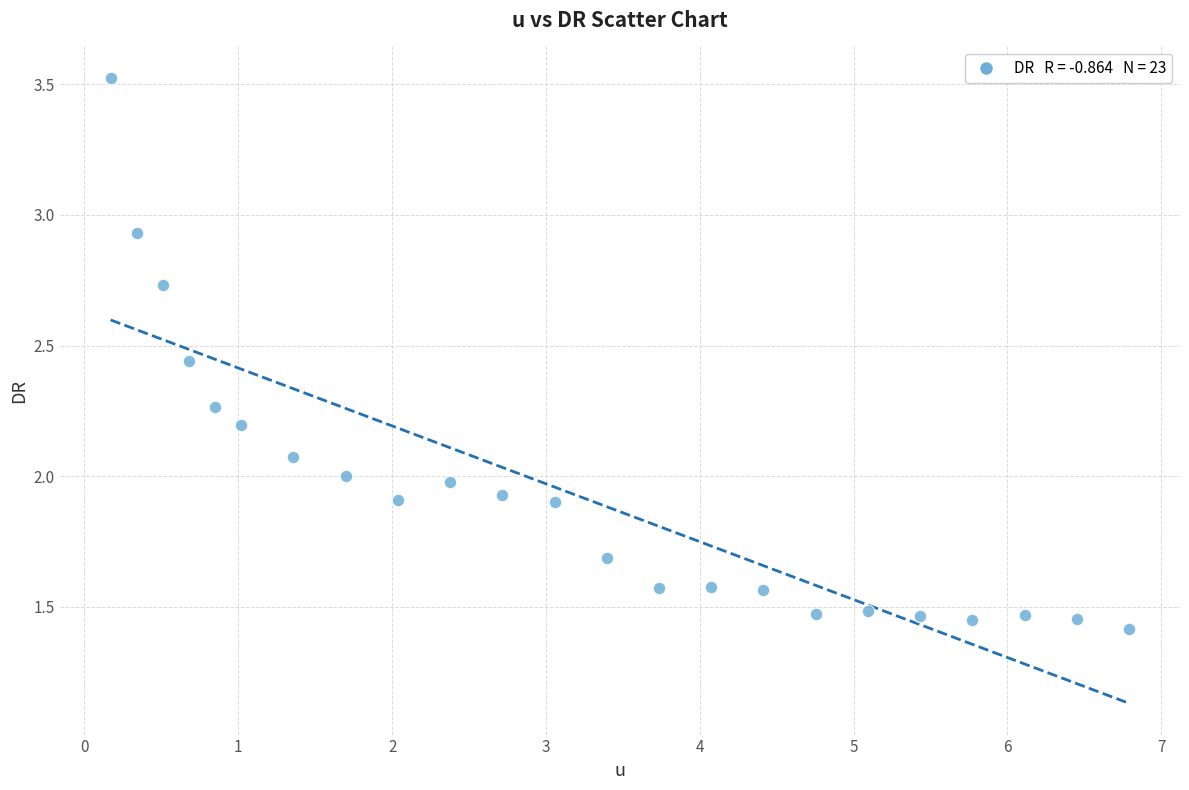

What is the range of X values (max minus min)?

6.6